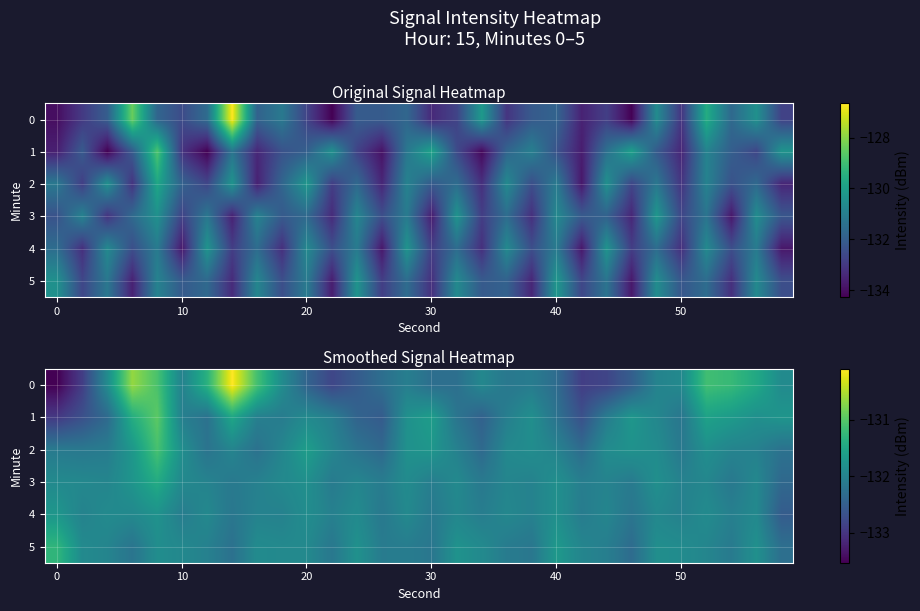

Which series has the largest total across all categories?

3